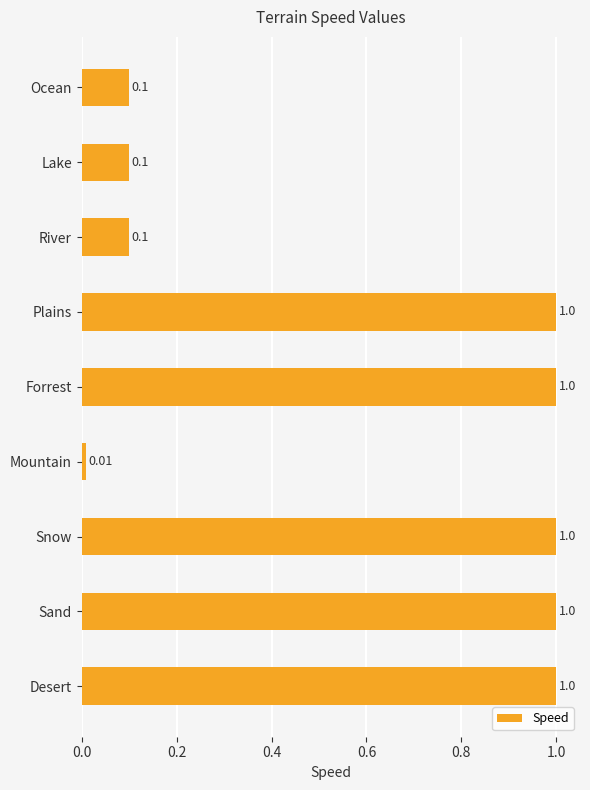

Which category has the lowest value across all series?

Mountain